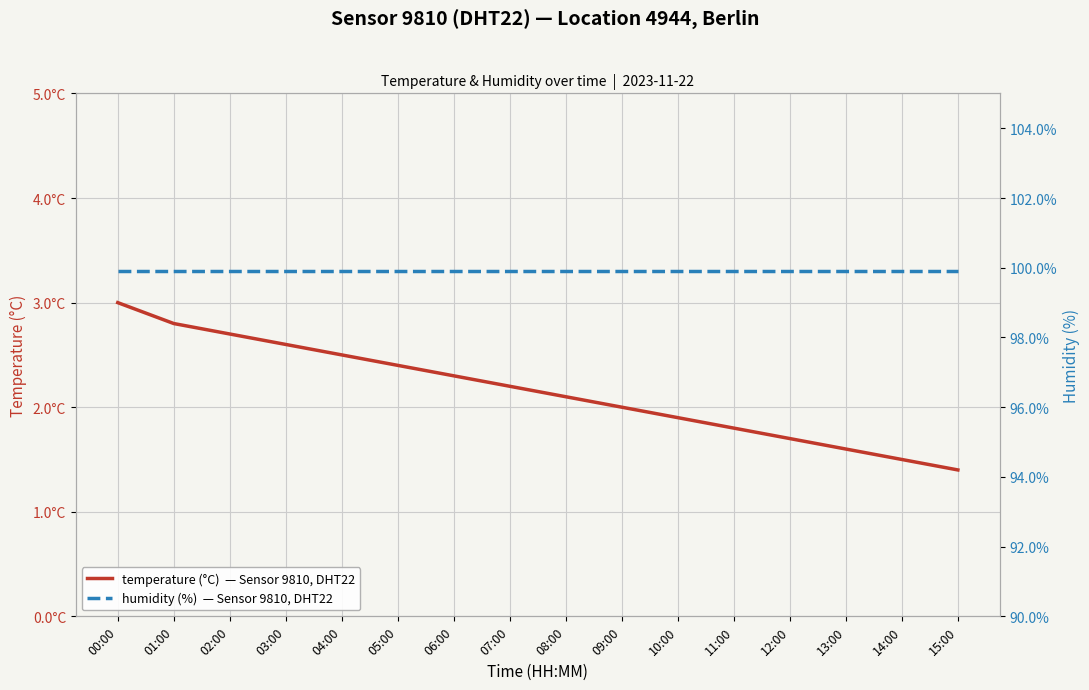

What is the label of the 11th point from the right?

05:00